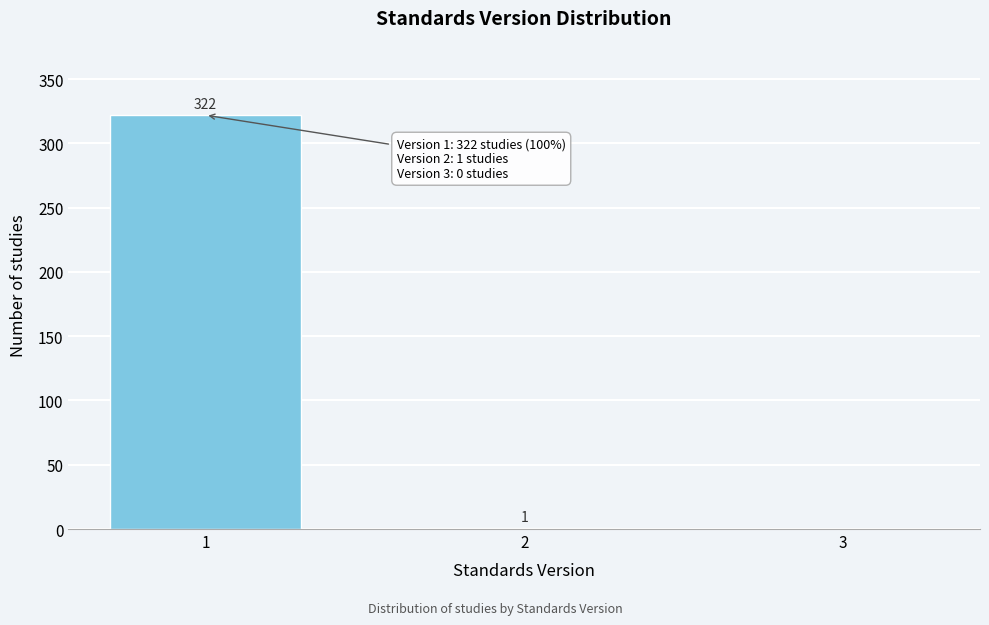

Reading left to right, list all the values displayed in this chart.

1=322	2=1	3=0